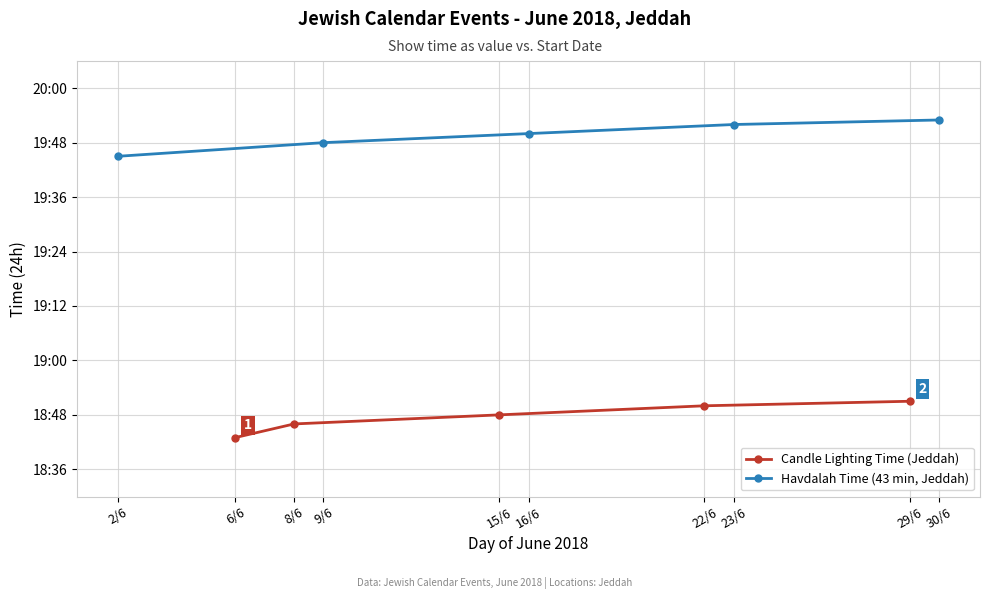

What is the sum of the Havdalah Time (43 min, Jeddah) values at 2/6 and 23/6?

39.6